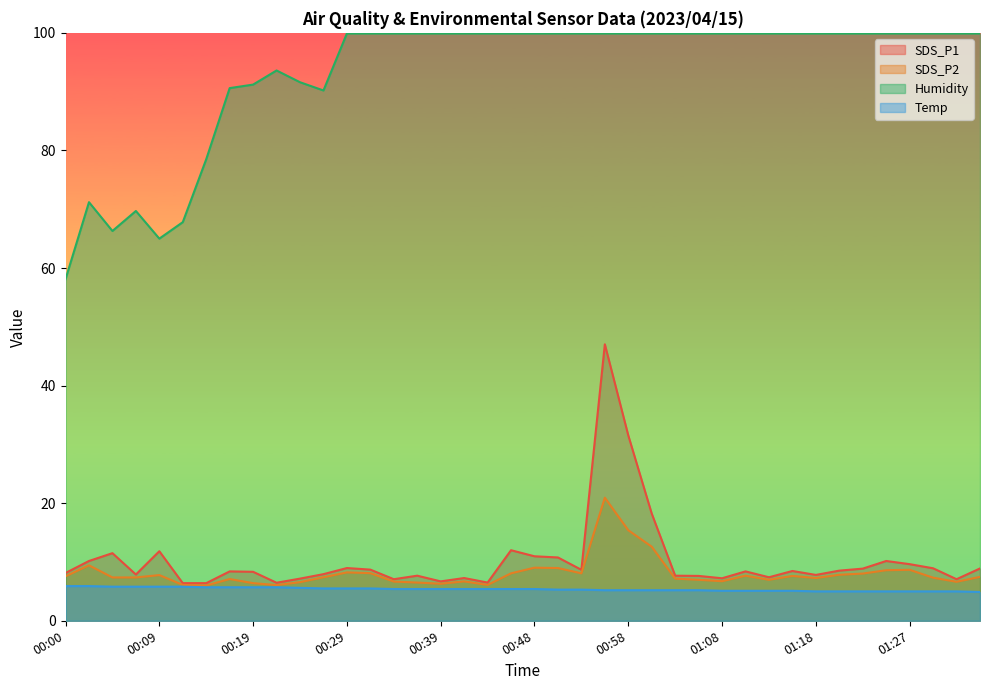

List the series in order of their peak value, lowest first.

Temp, SDS_P2, SDS_P1, Humidity